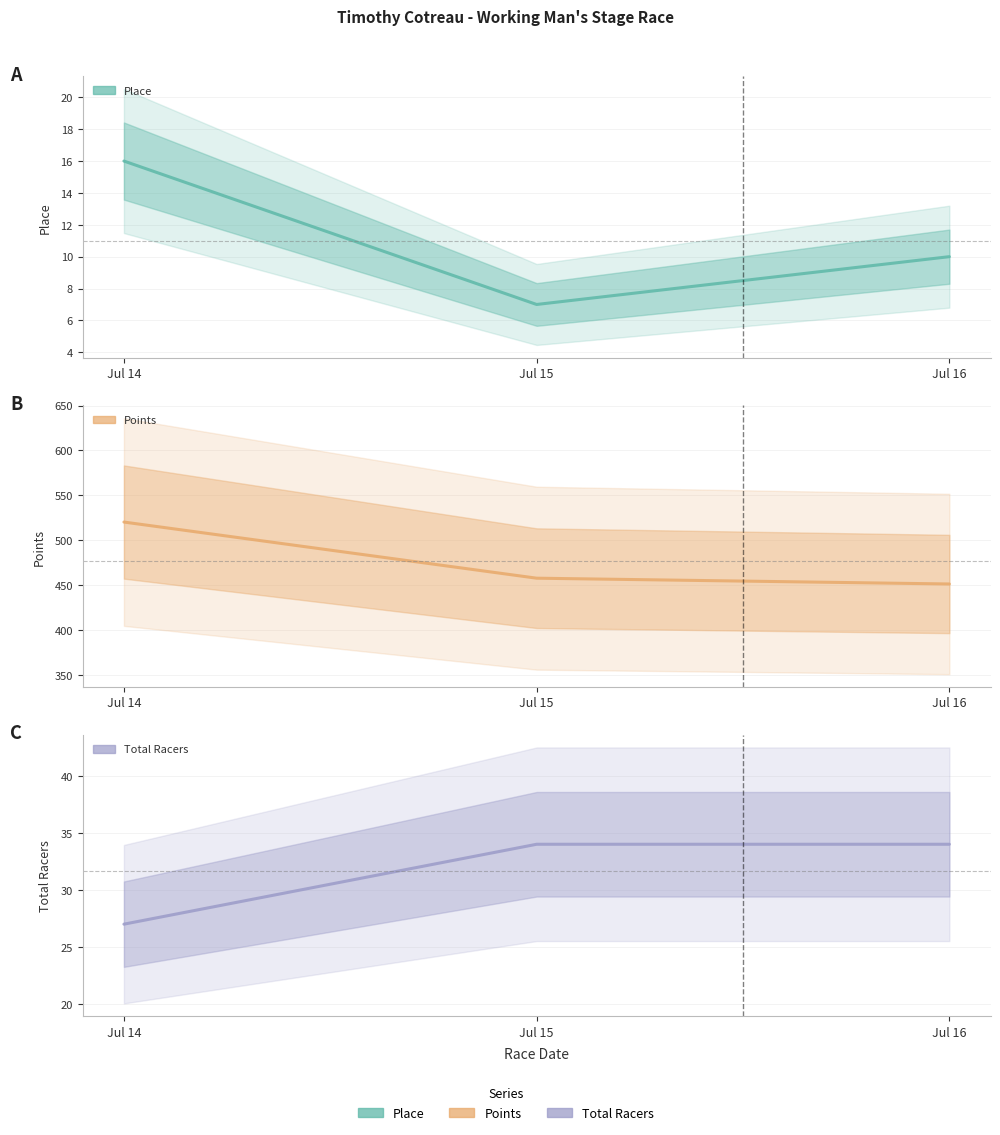

Which series has the widest spread of values?

Points